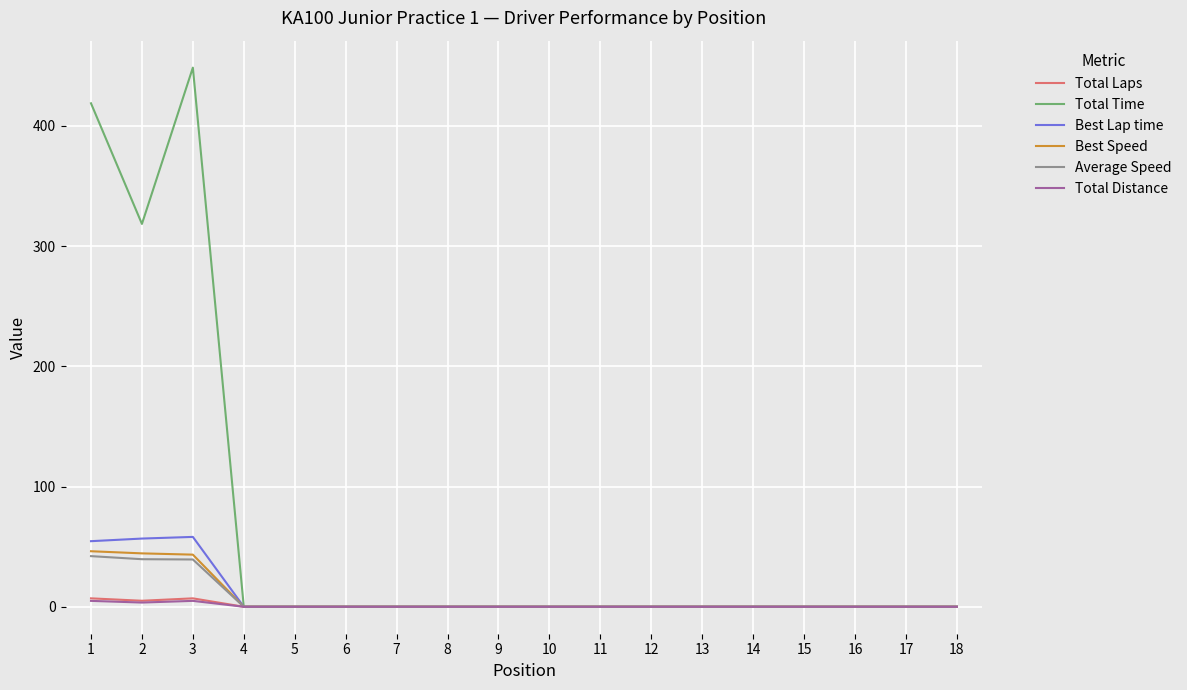

What are all the series names shown in the legend?

Total Laps, Total Time, Best Lap time, Best Speed, Average Speed, Total Distance